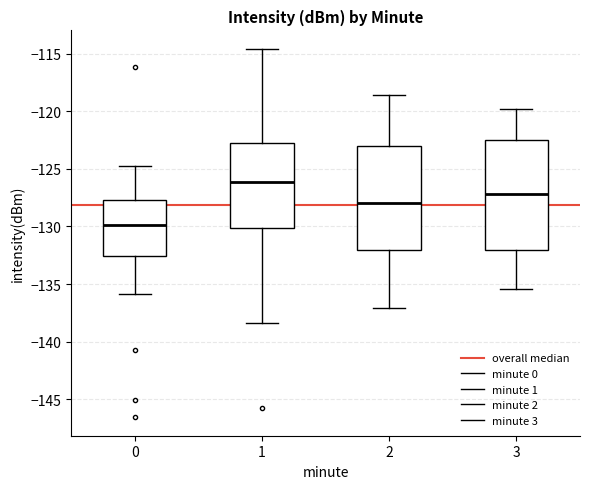

Where does the median line of the box at x = 2 sit on the y-axis? The values are not printed on the chart, so give them approximately, as read against the axis.

-128.0